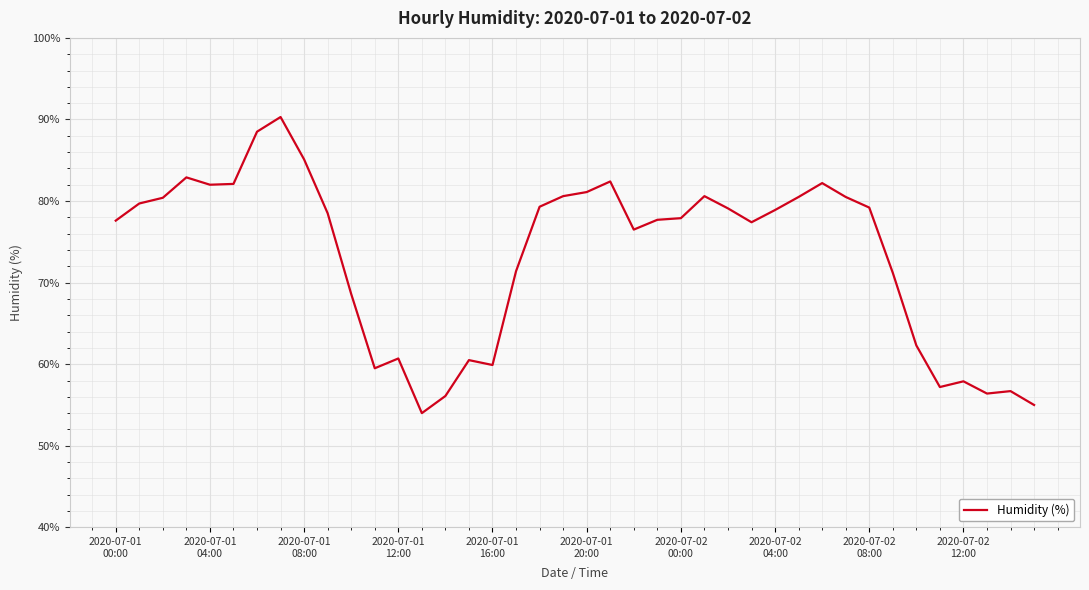

What is the difference between the maximum and minimum values?

36.3